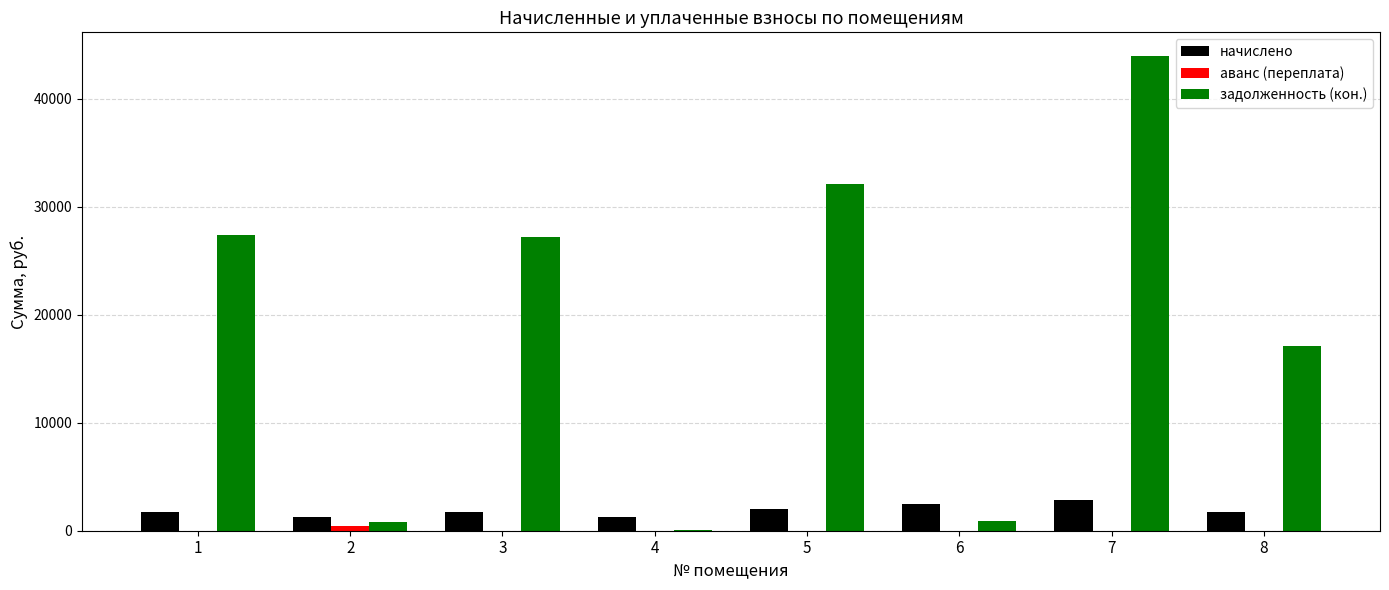

The value of задолженность (кон.) at 1 is 15172.1. True or false?

False